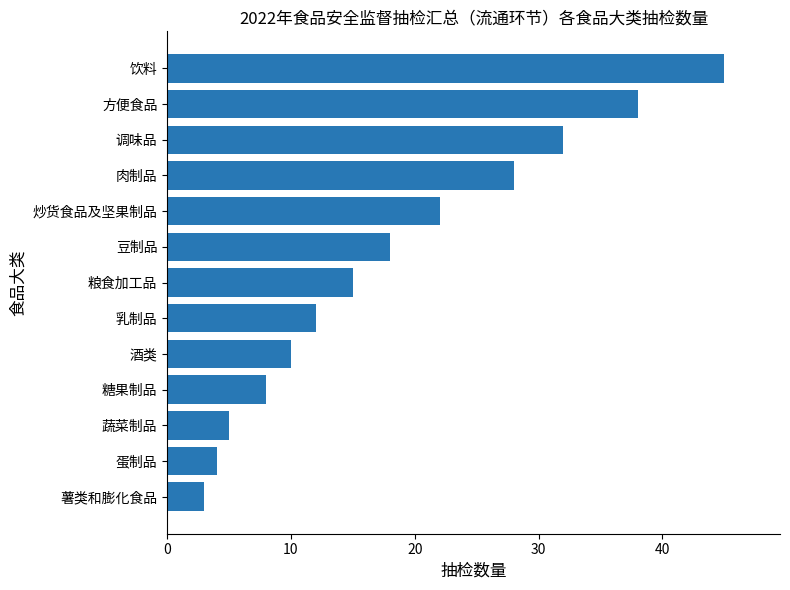

List the labels in order of value, smallest first.

薯类和膨化食品, 蛋制品, 蔬菜制品, 糖果制品, 酒类, 乳制品, 粮食加工品, 豆制品, 炒货食品及坚果制品, 肉制品, 调味品, 方便食品, 饮料